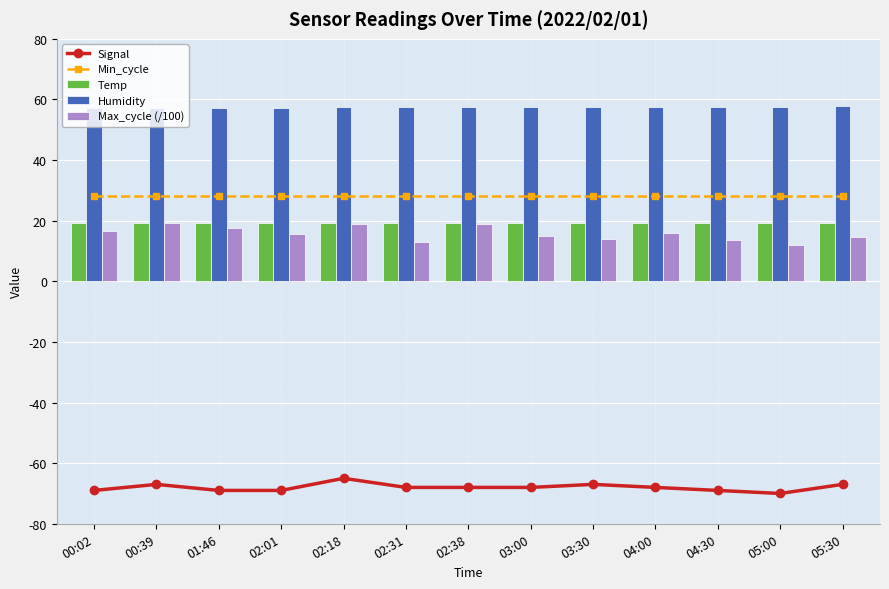

Reading right to left, extract all data points from this chart.

Signal: 05:30=-67.0	05:00=-70.0	04:30=-69.0	04:00=-68.0	03:30=-67.0	03:00=-68.0	02:38=-68.0	02:31=-68.0	02:18=-65.0	02:01=-69.0	01:46=-69.0	00:39=-67.0	00:02=-69.0
Min_cycle: 05:30=28.0	05:00=28.0	04:30=28.0	04:00=28.0	03:30=28.0	03:00=28.0	02:38=28.0	02:31=28.0	02:18=28.0	02:01=28.0	01:46=28.0	00:39=28.0	00:02=28.0
Temp: 05:30=19.1	05:00=19.2	04:30=19.2	04:00=19.3	03:30=19.3	03:00=19.3	02:38=19.3	02:31=19.3	02:18=19.3	02:01=19.3	01:46=19.3	00:39=19.4	00:02=19.4
Humidity: 05:30=57.7	05:00=57.6	04:30=57.6	04:00=57.5	03:30=57.5	03:00=57.4	02:38=57.4	02:31=57.4	02:18=57.4	02:01=57.3	01:46=57.3	00:39=57.2	00:02=57.1
Max_cycle (/100): 05:30=14.5	05:00=12.0	04:30=13.5	04:00=16.0	03:30=14.0	03:00=15.0	02:38=19.0	02:31=13.1	02:18=19.0	02:01=15.7	01:46=17.7	00:39=19.1	00:02=16.5